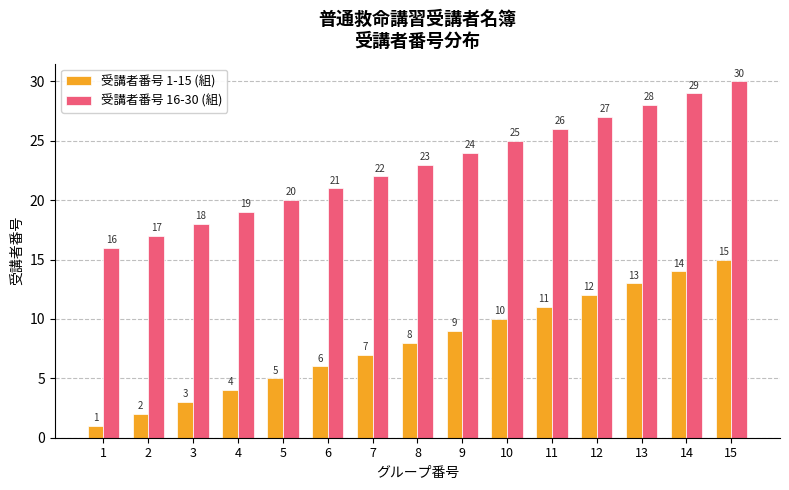

Which label corresponds to the smallest value in the chart?

1